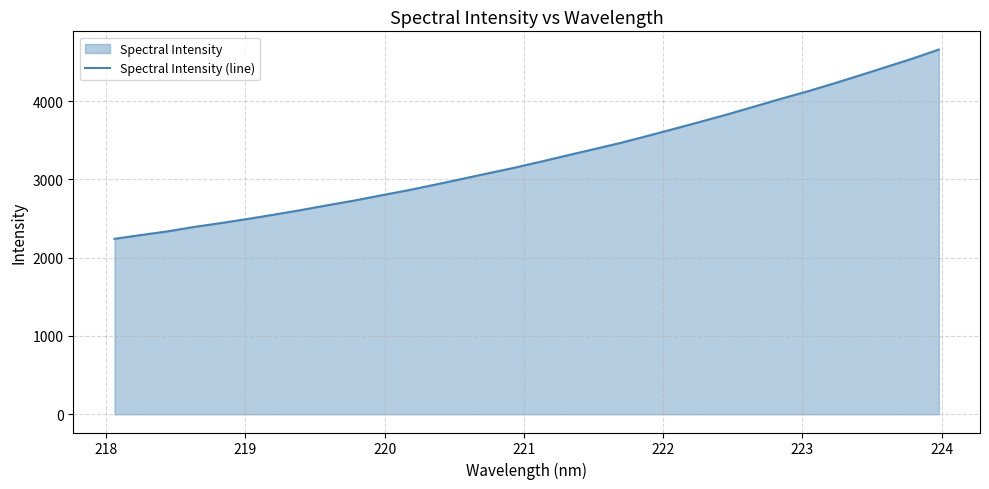

How many lines are shown in the chart?

1